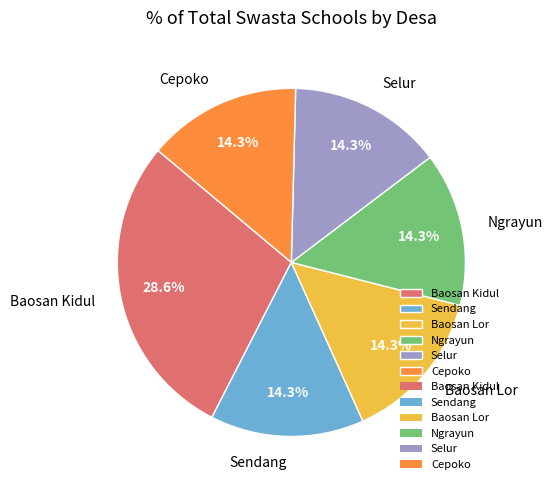

What is the largest slice in the pie chart?

Baosan Kidul